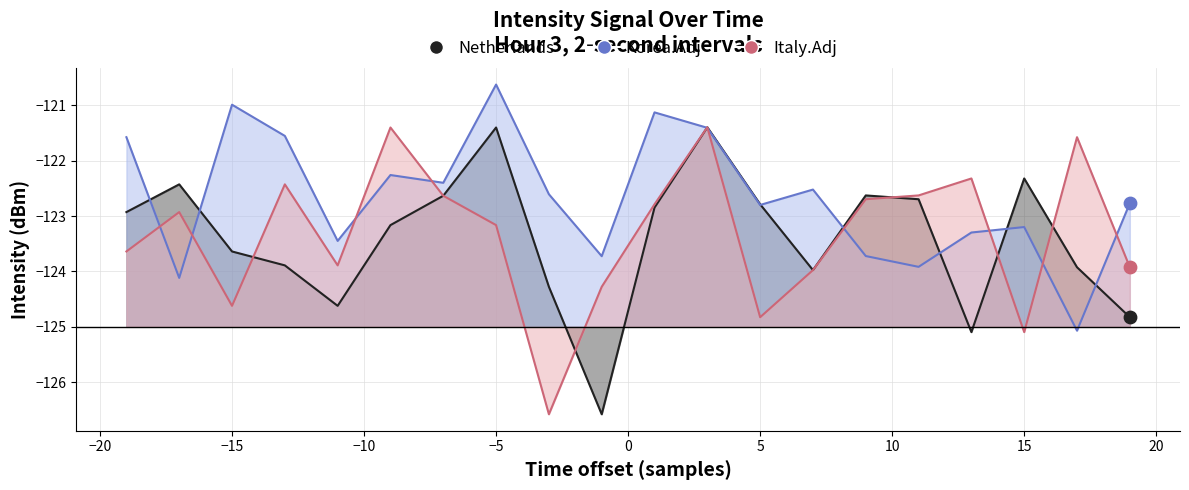

Which series has the largest Y range (max minus min)?

Netherlands